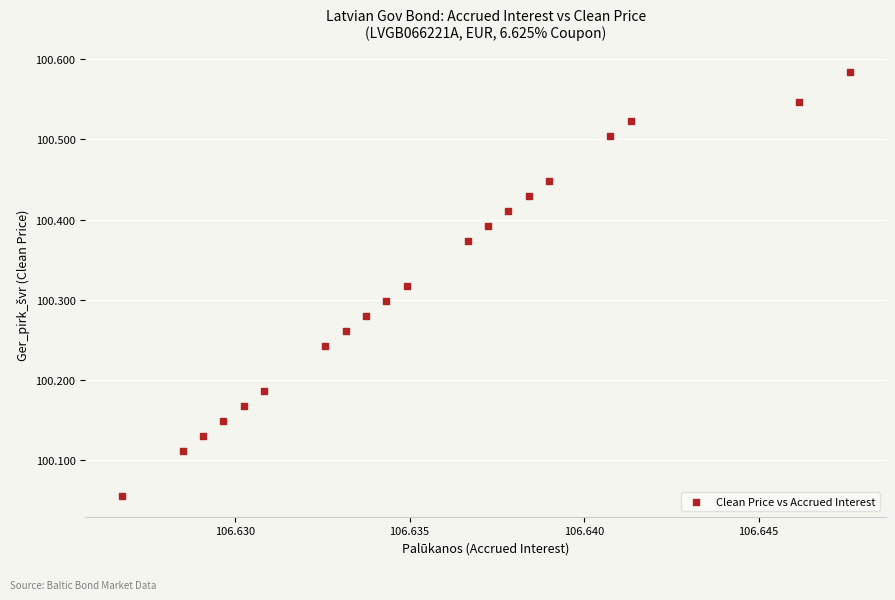

What is the range of Y values (max minus min)?

0.5